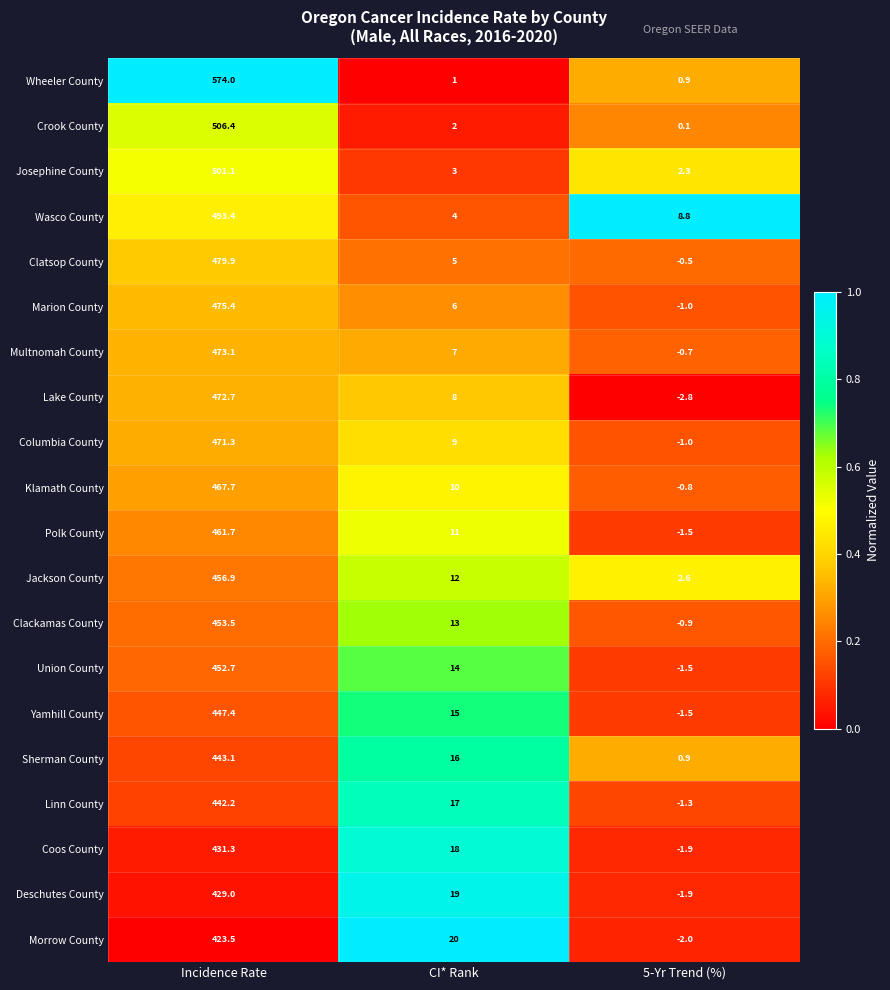

Which series has the largest total across all categories?

Wheeler County